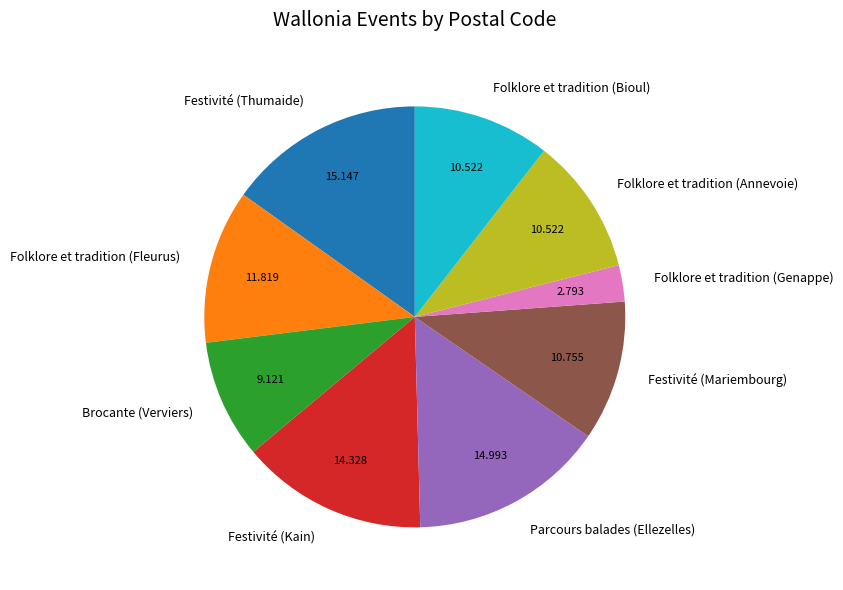

Is the sum of Folklore et tradition (Genappe) and Festivité (Mariembourg) greater than half?

No